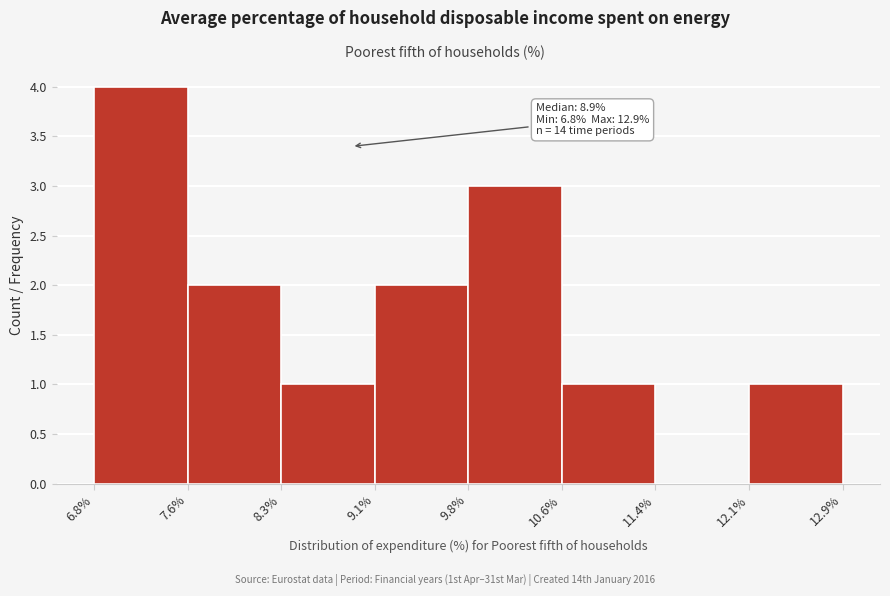

Which range on the x-axis has the tallest bar?

6.8% to 7.6%